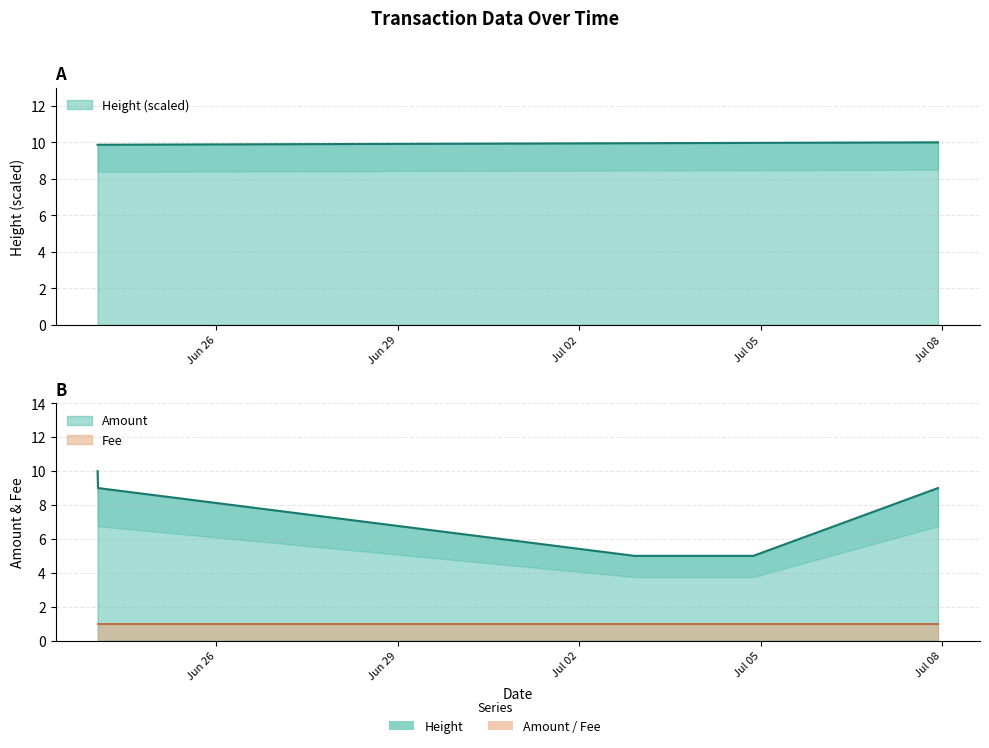

What is the average value?

8